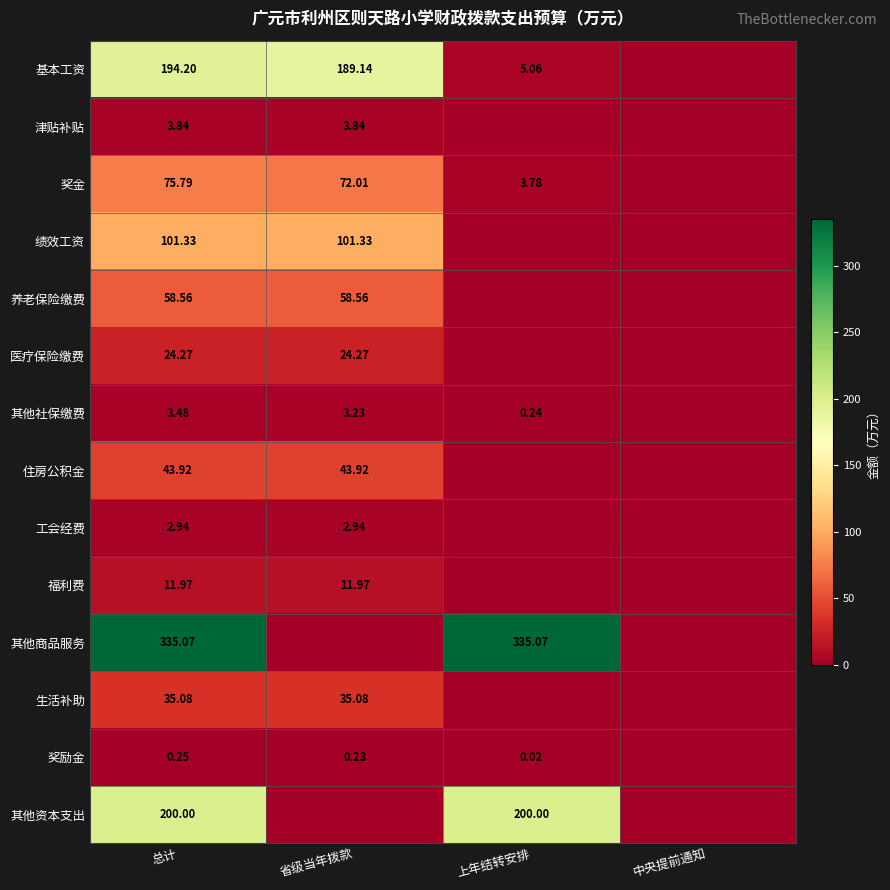

What is the difference between the highest and lowest values at 总计?

334.8